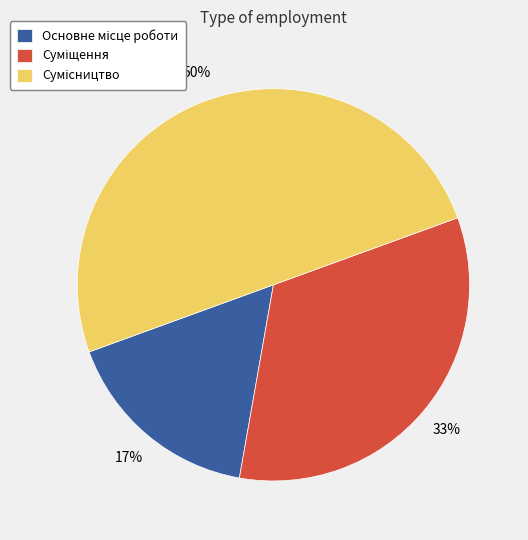

To the nearest percent, what is the difference between the largest and smallest slice percentages?

33%